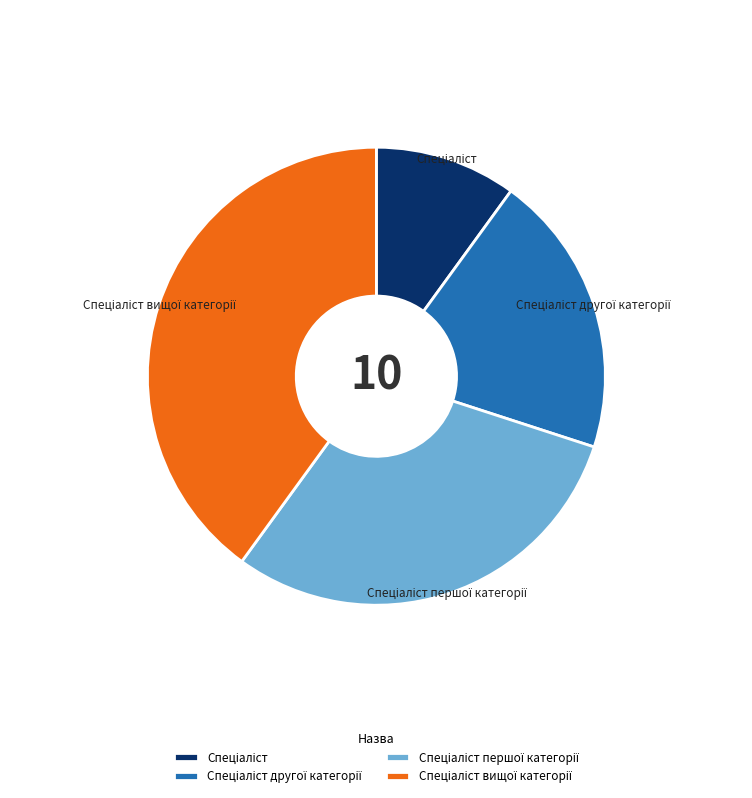

Is there a majority slice in this chart?

No